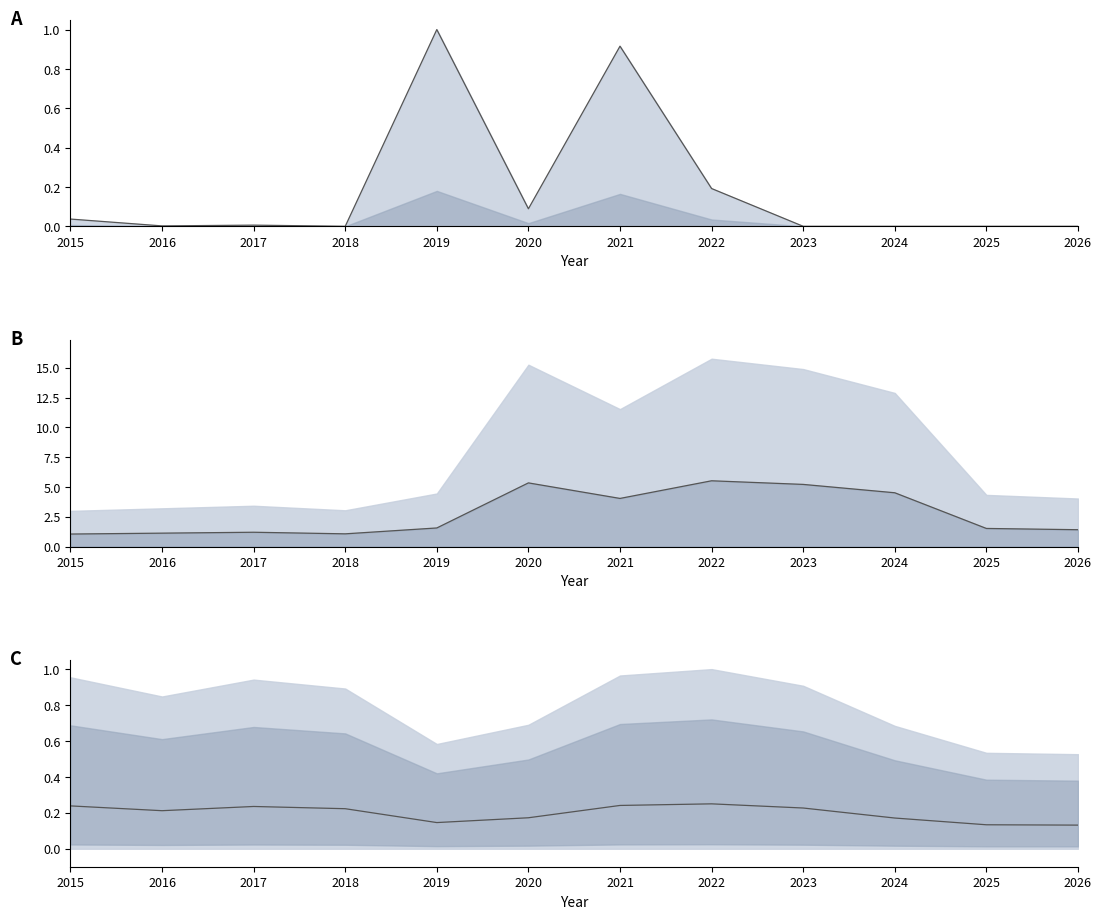

In city_budget, how many points are higher than both neighbors (excluding endpoints)?

2